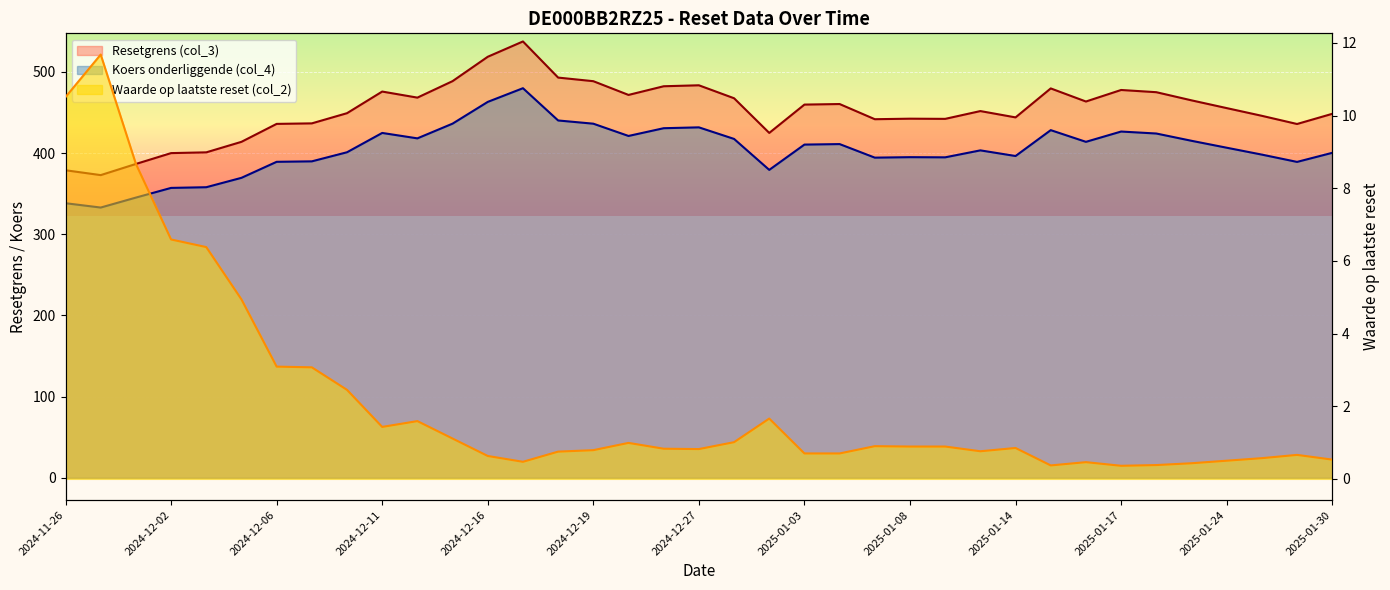

Rank the categories by Waarde op laatste reset (col_2) value from lowest to highest.

2025-01-17, 2025-01-15, 2025-01-21, 2025-01-22, 2025-01-16, 2024-12-17, 2025-01-24, 2025-01-30, 2025-01-28, 2024-12-16, 2025-01-29, 2025-01-03, 2025-01-06, 2024-12-18, 2025-01-13, 2024-12-19, 2024-12-27, 2024-12-23, 2025-01-14, 2025-01-08, 2025-01-10, 2025-01-07, 2024-12-20, 2024-12-30, 2024-12-13, 2024-12-11, 2024-12-12, 2025-01-02, 2024-12-10, 2024-12-09, 2024-12-06, 2024-12-05, 2024-12-04, 2024-12-02, 2024-11-29, 2024-11-26, 2024-11-27